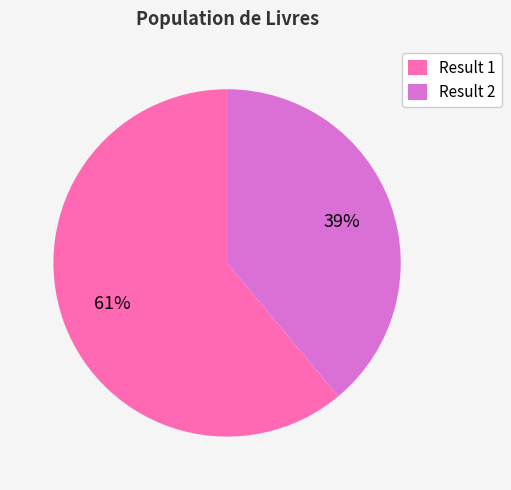

Which slice is the largest?

Result 1